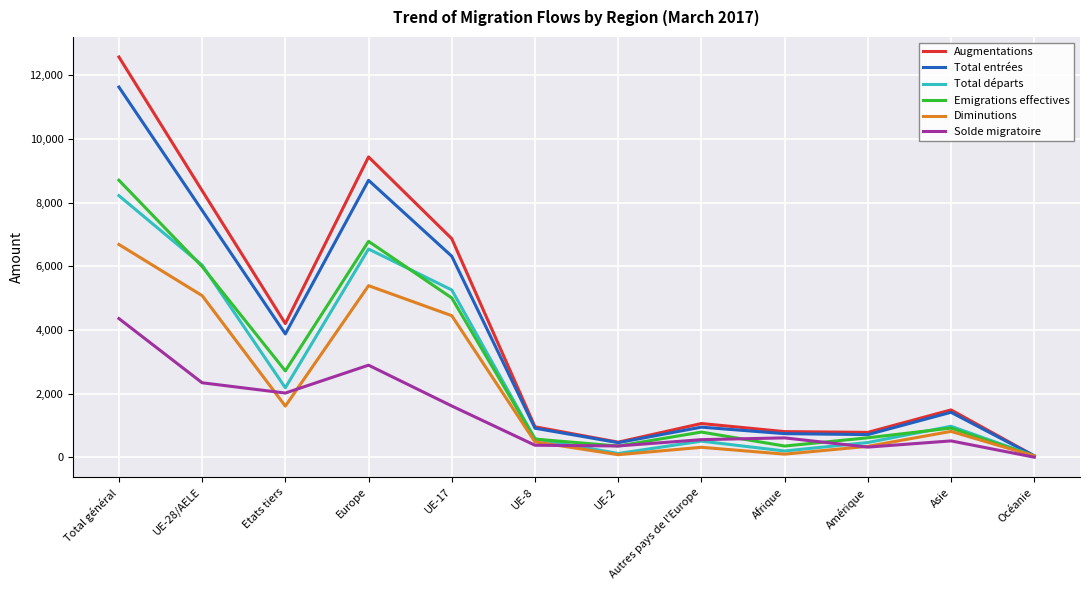

Is the value of Augmentations at UE-8 greater than the value of Emigrations effectives at Total général?

No